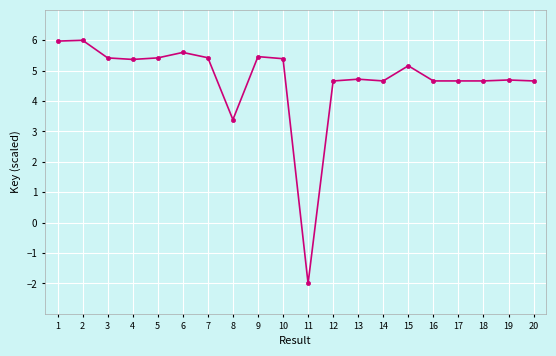

What is the approximate value at 3?

5.4